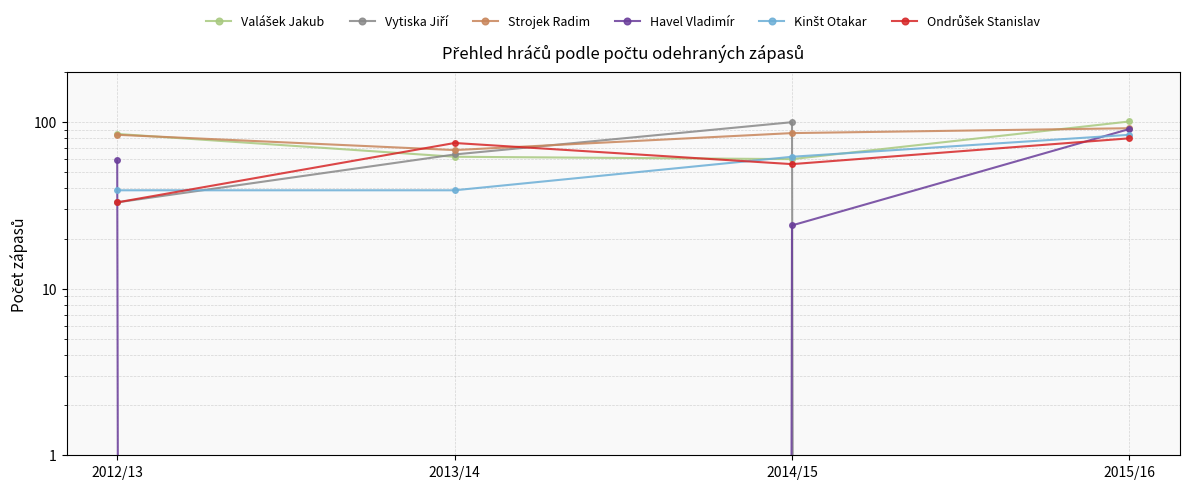

After their last crossing, which series has the higher values: Strojek Radim or Ondrůšek Stanislav?

Strojek Radim